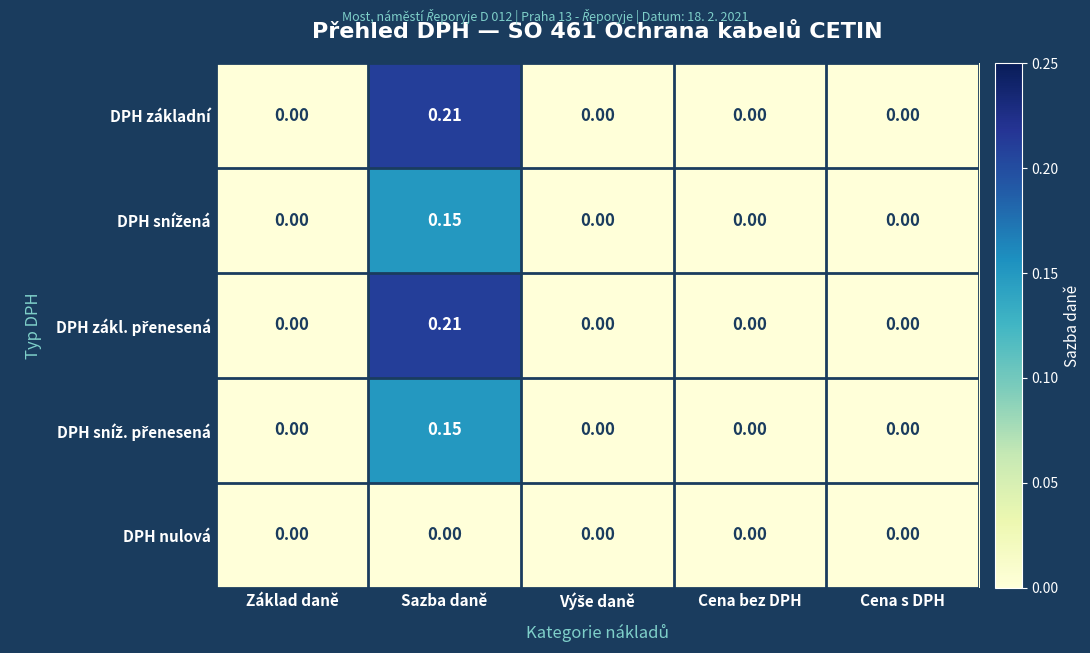

How many data points does each series have?

5